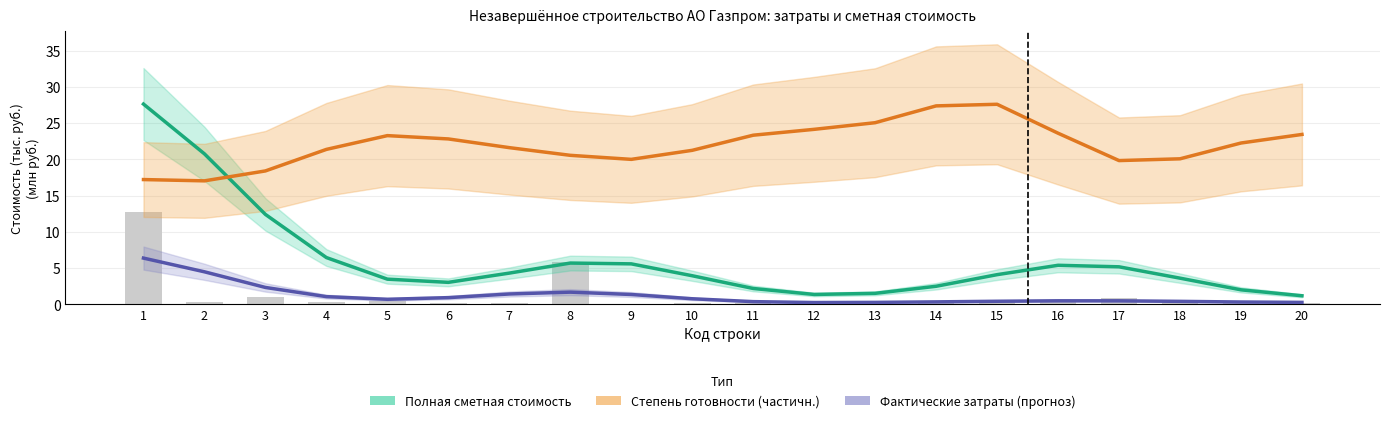

What is the value of the Полная сметная стоимость bar at the 6th from the left?

3.0